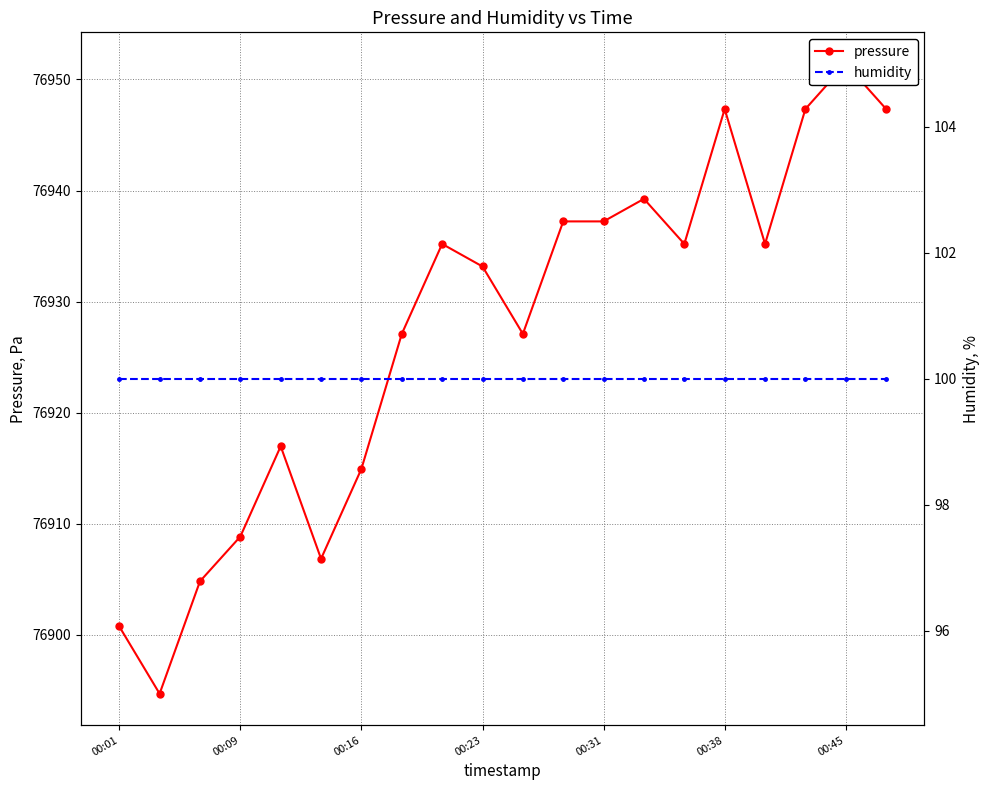

List the labels in order of humidity value, largest first.

00:01, 00:09, 00:16, 00:23, 00:31, 00:38, 00:45, 7, 8, 9, 10, 11, 12, 13, 14, 15, 16, 17, 18, 19